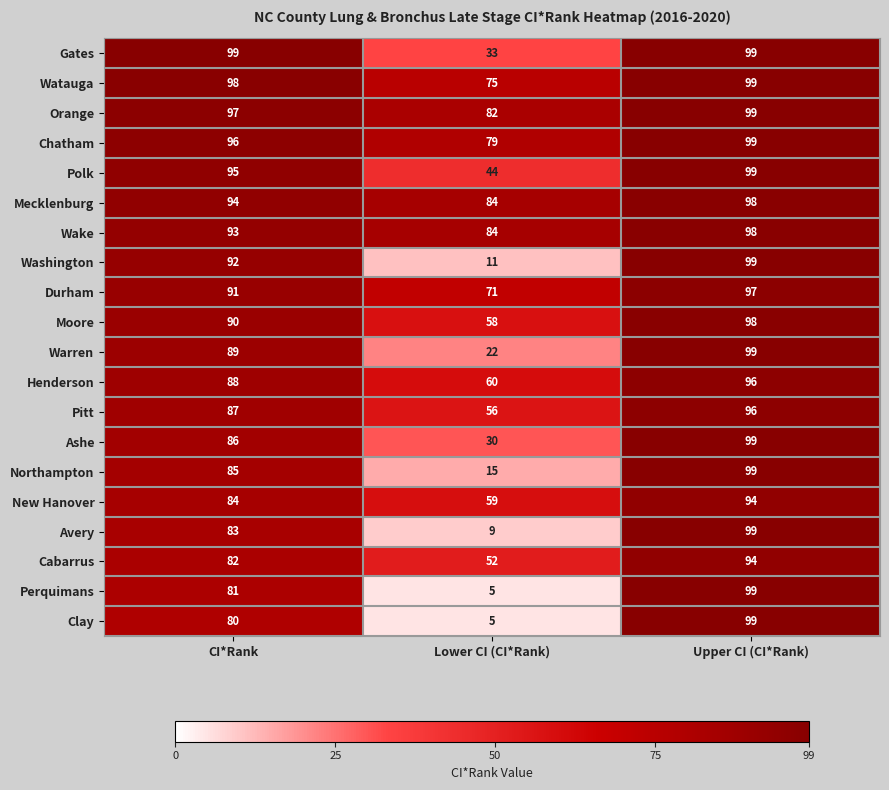

How many series are shown in this chart?

20